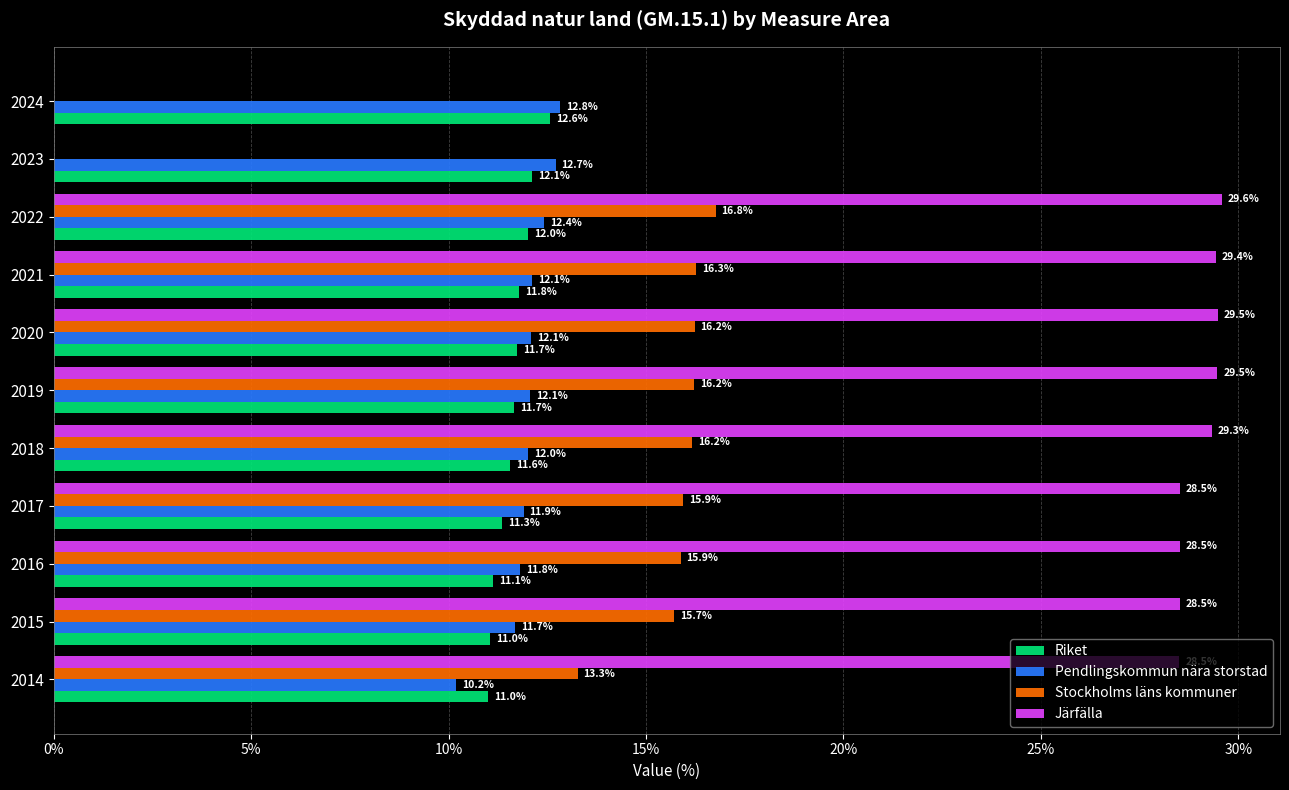

What is the sum of the Pendlingskommun nära storstad values at 2014 and 2020?

22.3